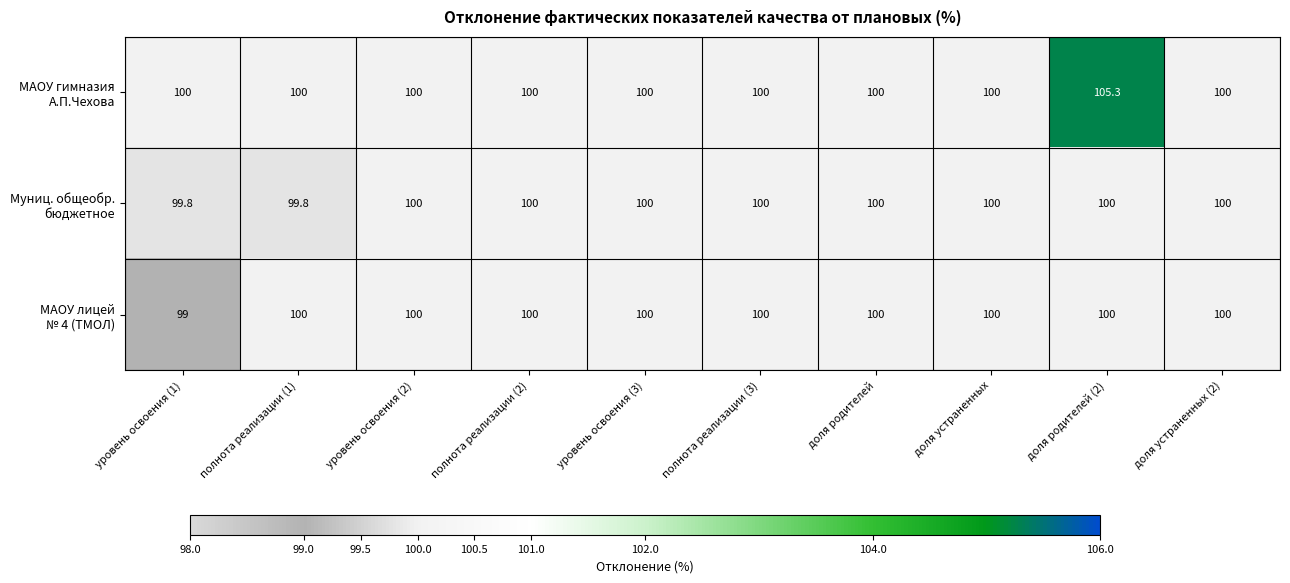

What is the minimum value shown in the chart?

99.0